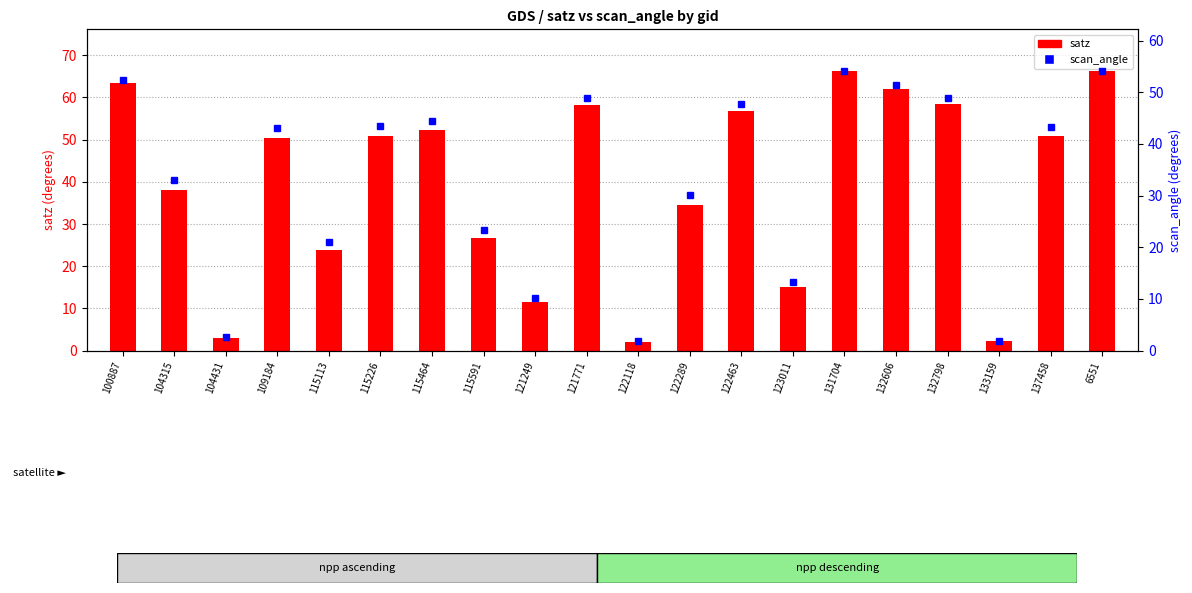

How many values in the satz series exceed 50?

11